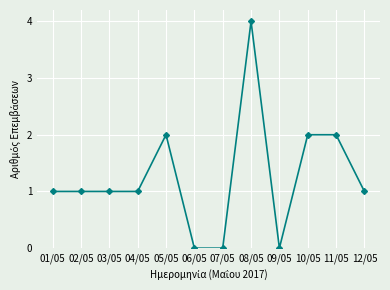

True or false: the data has more than 0 interior local peaks.

True